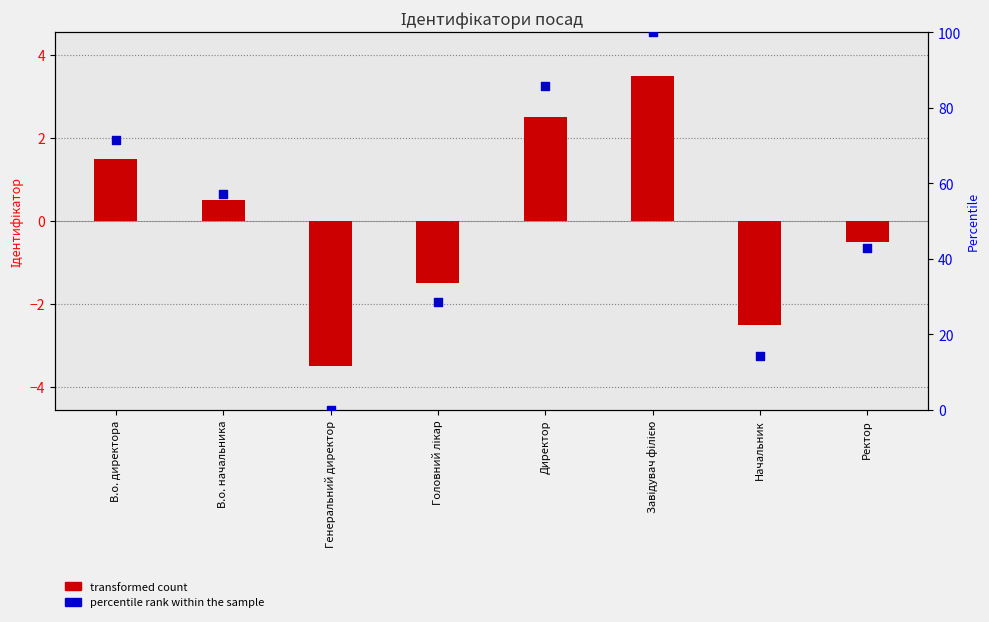

Is the value of percentile rank within the sample at Головний лікар greater than the value of transformed count at В.о. директора?

Yes